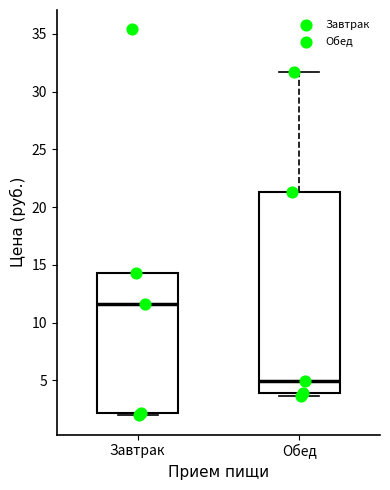

Where is the lower edge of the box for Завтрак on the y-axis? The values are not printed on the chart, so give them approximately, as read against the axis.

2.0